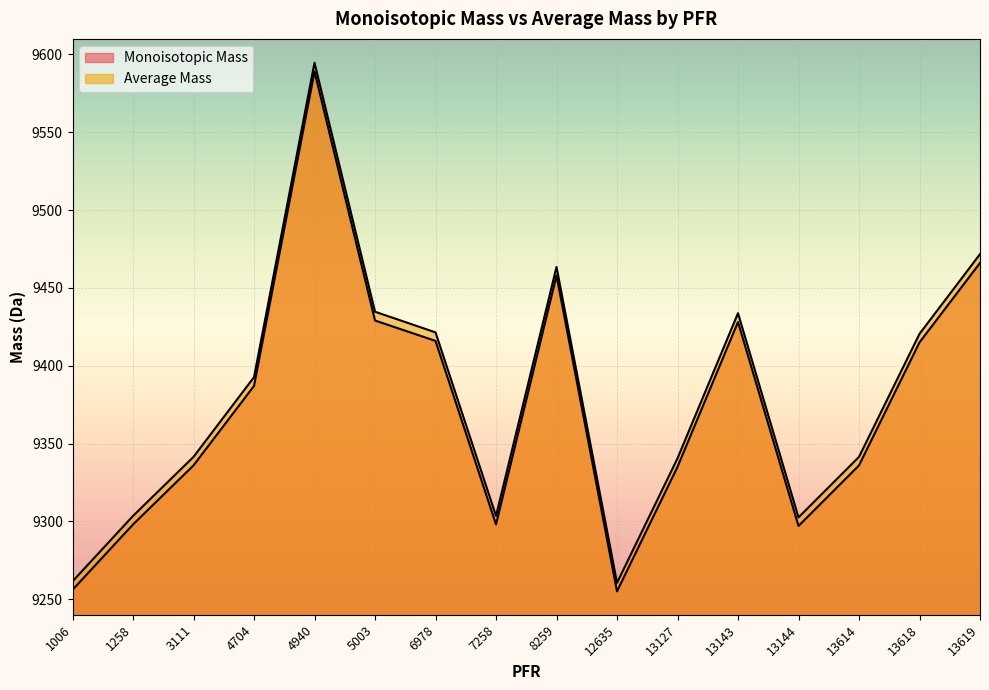

Which category has the highest value in the Monoisotopic Mass series?

4940